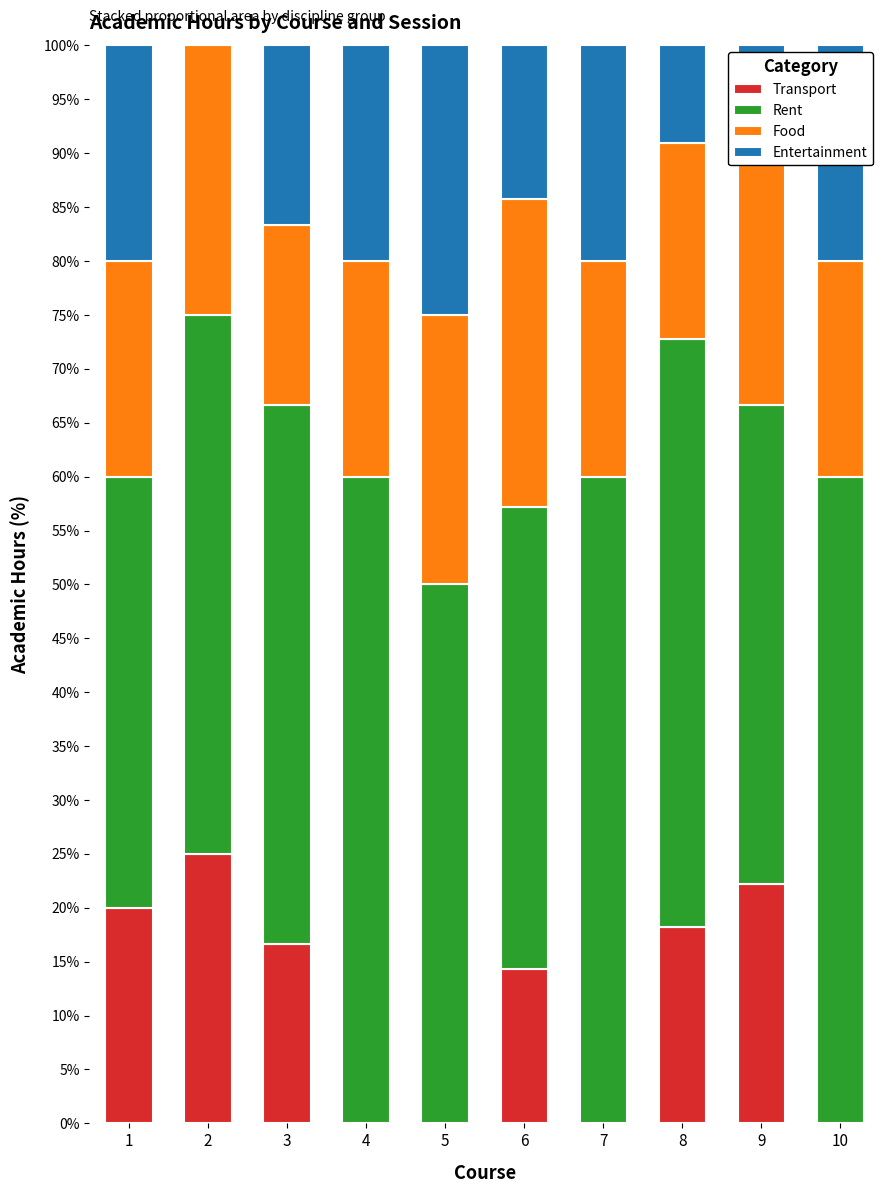

What is the total value across all series at 1?

100.0